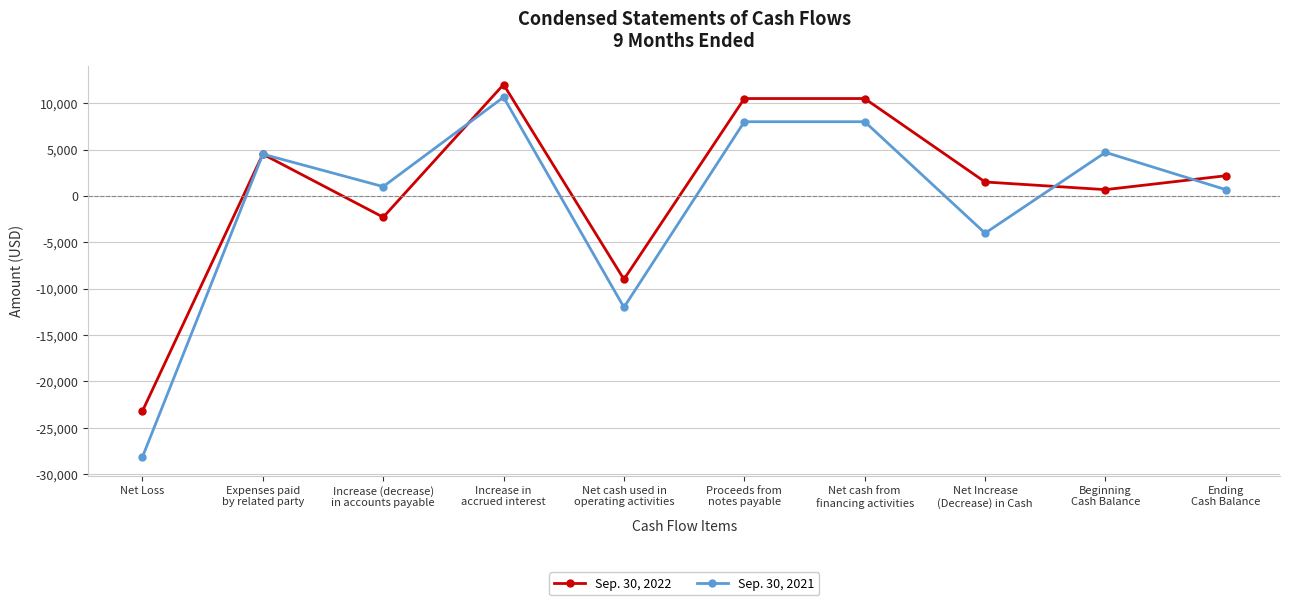

Which label corresponds to the smallest value in the chart?

Net Loss